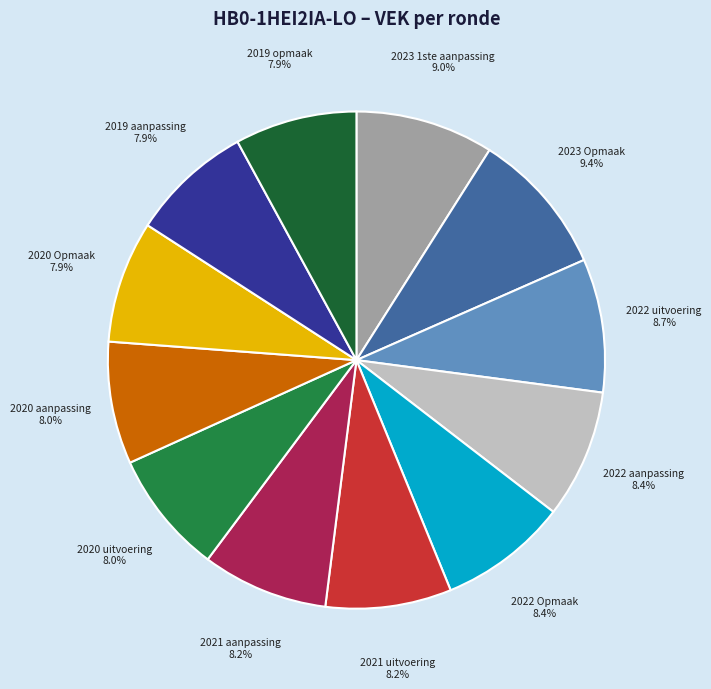

Is there a majority slice in this chart?

No